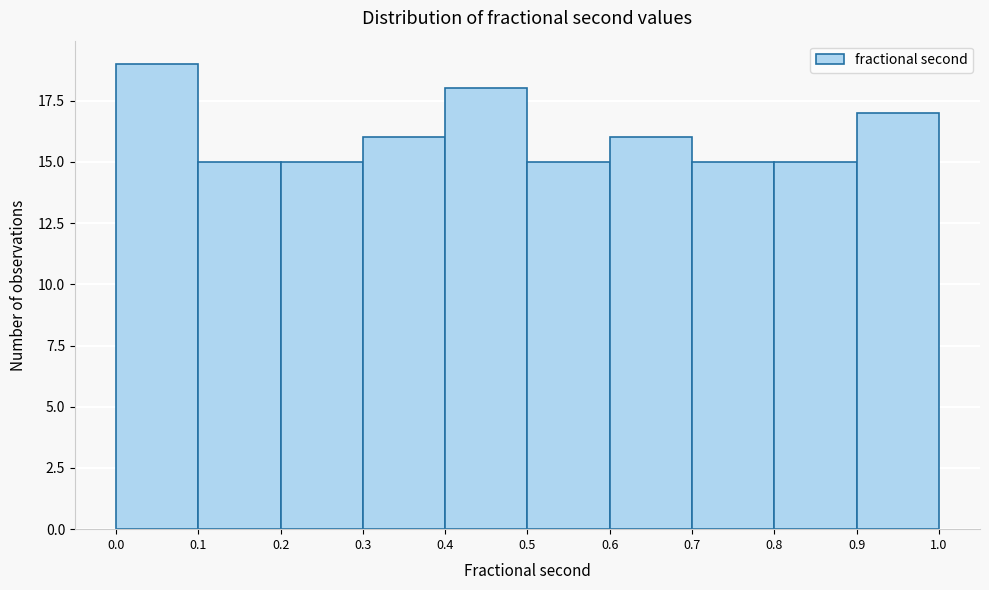

Over which range of the x-axis is the bar tallest?

0.0 to 0.1